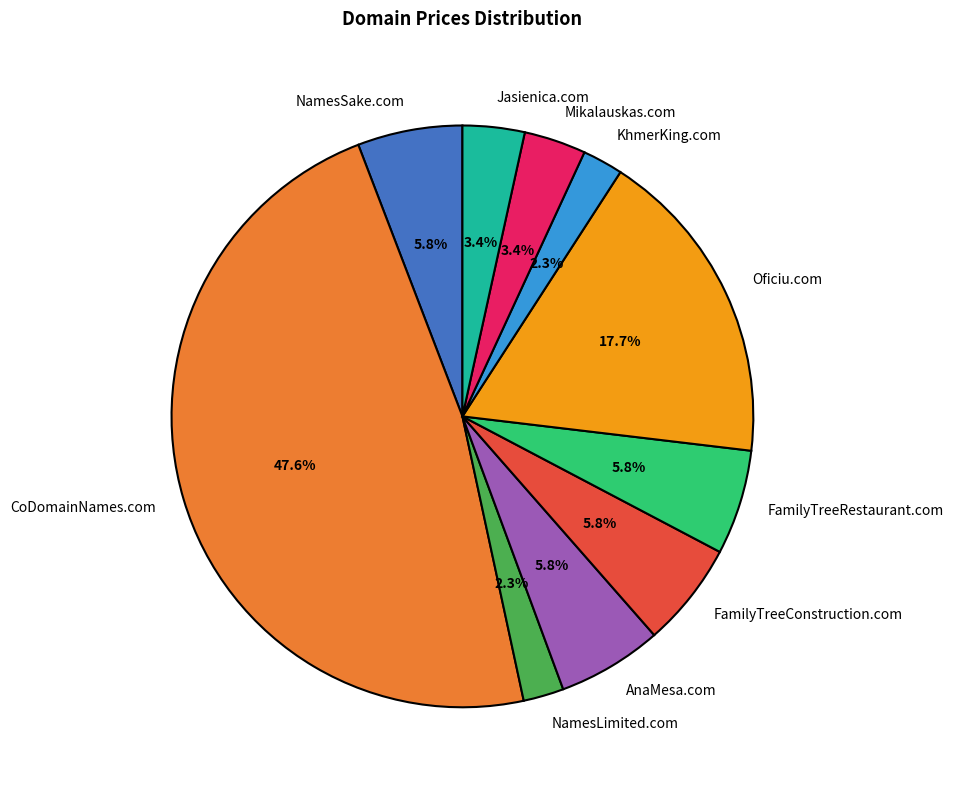

Which category has the biggest portion of the pie?

CoDomainNames.com